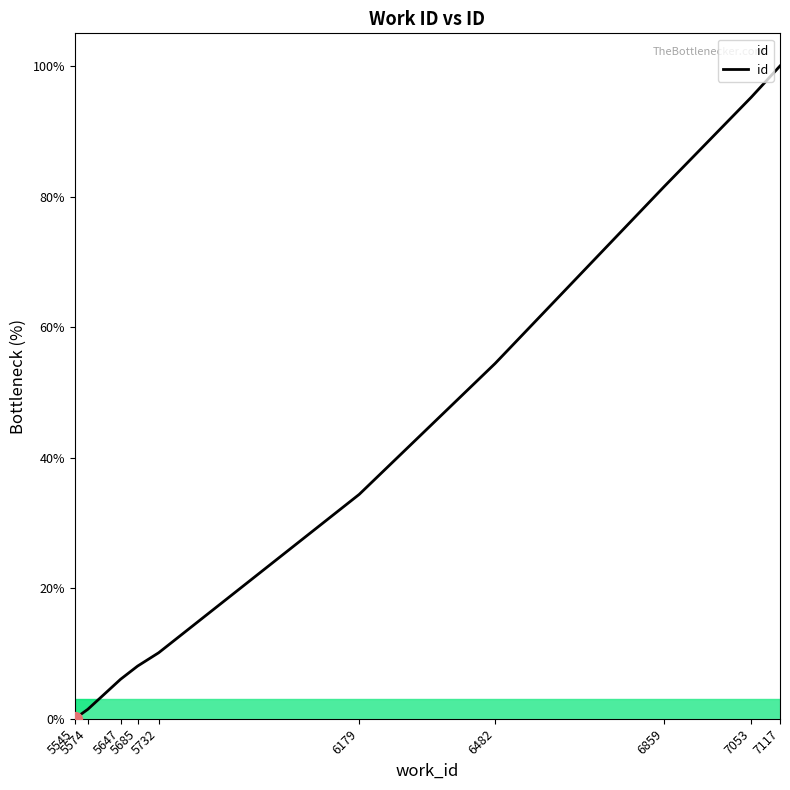

What is the ratio of the value at 6179 to the value at 6859?

0.4